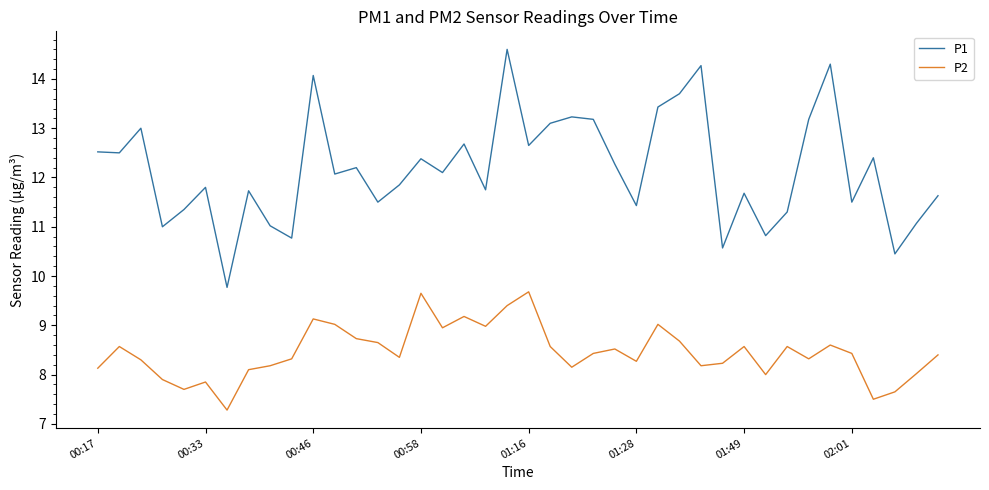

Rank the series by their average value, from highest to lowest.

P1, P2